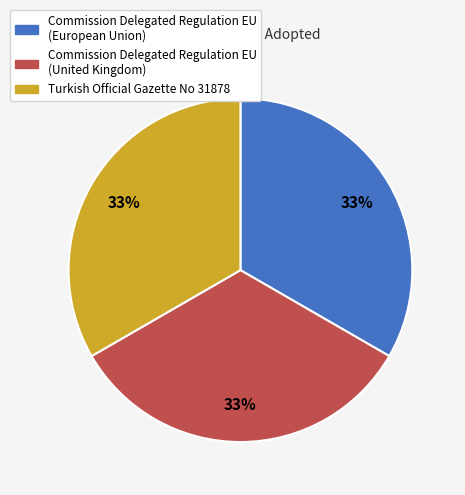

True or false: Turkish Official Gazette No 31878 accounts for 33% of the total.

True